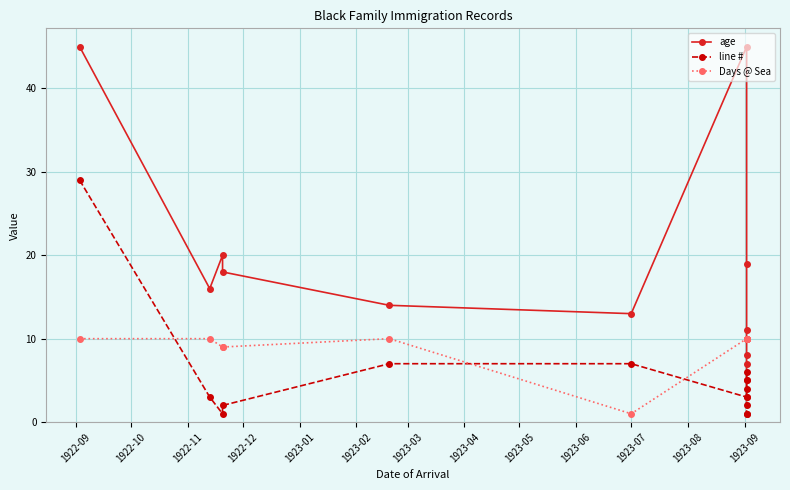

What is the sum of all Days @ Sea values?

119